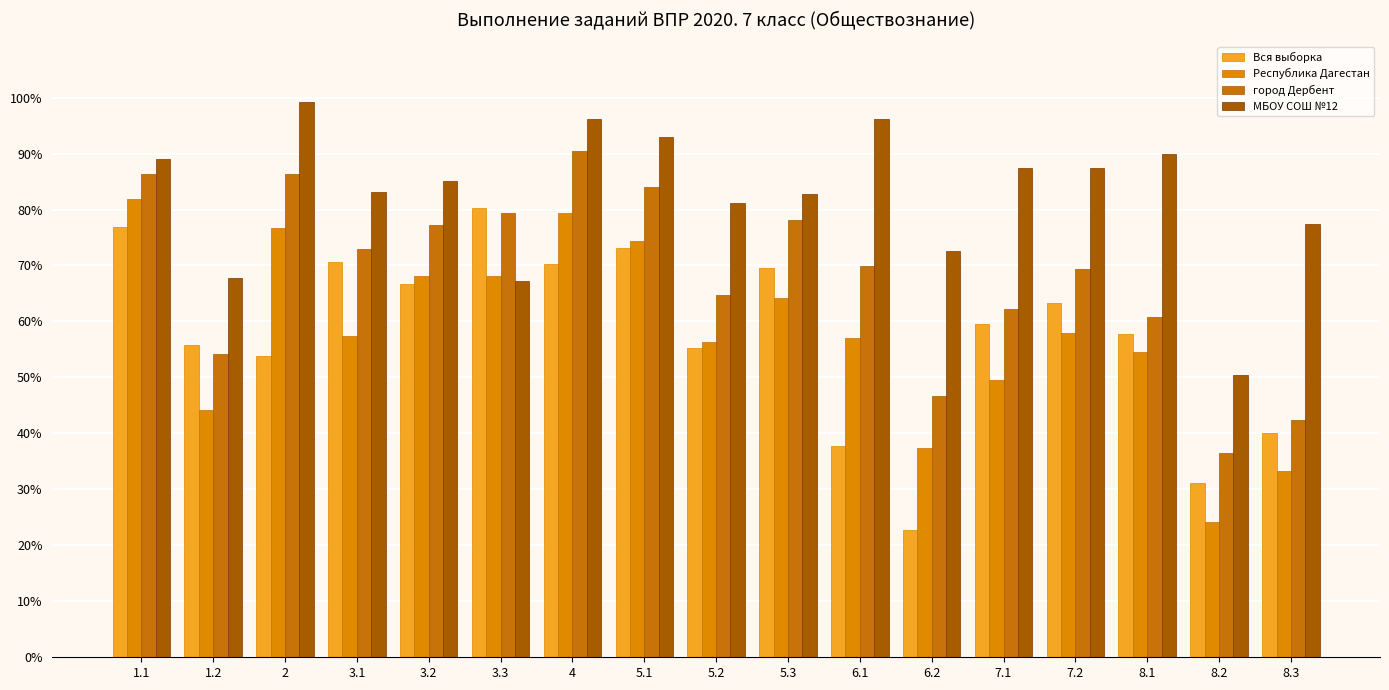

At which label does Республика Дагестан reach its peak?

1.1